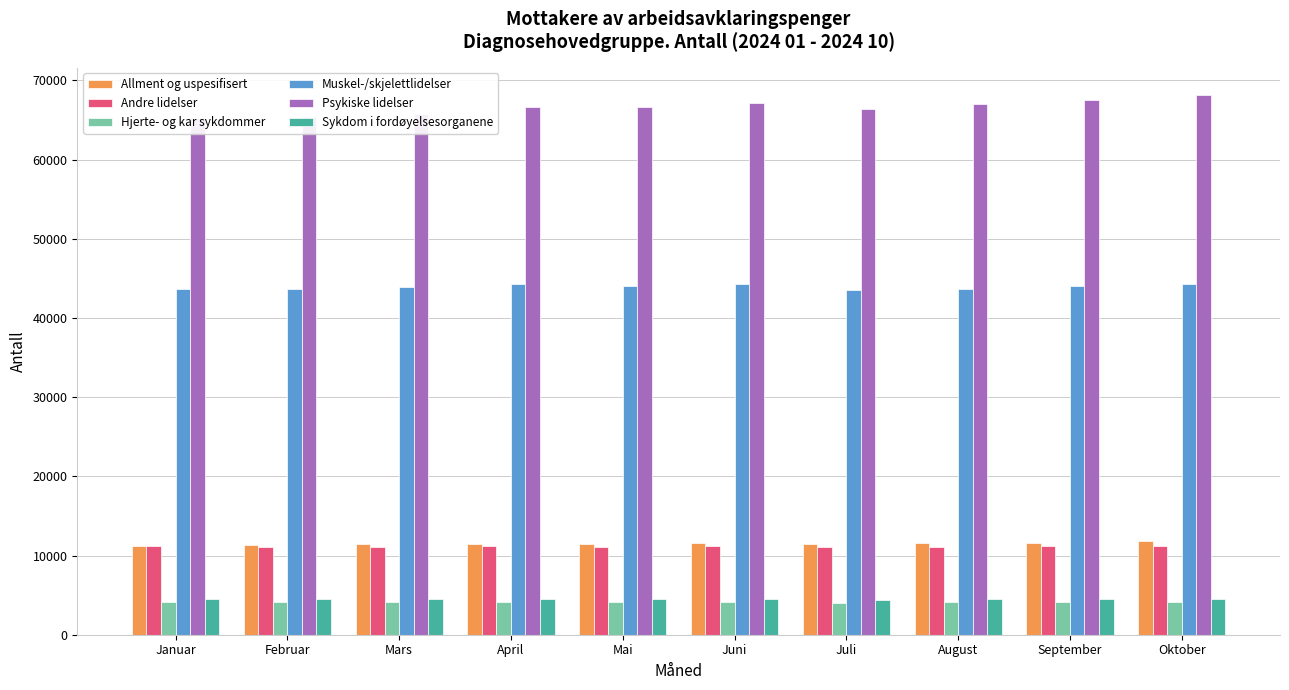

Which series has the widest spread of values?

Psykiske lidelser